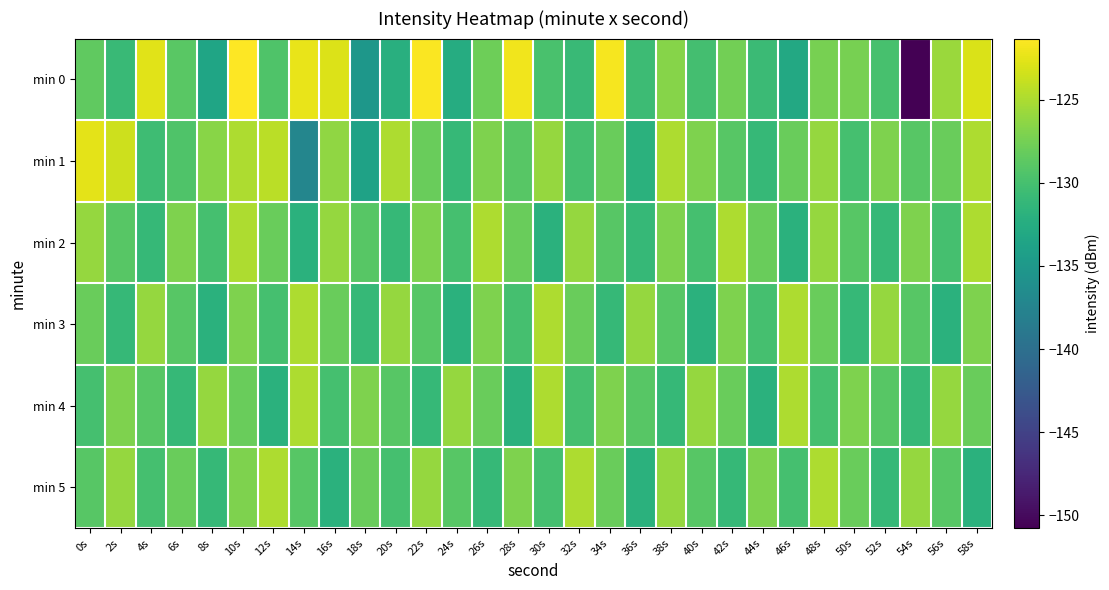

At which category is the sum across all series the highest?

10s